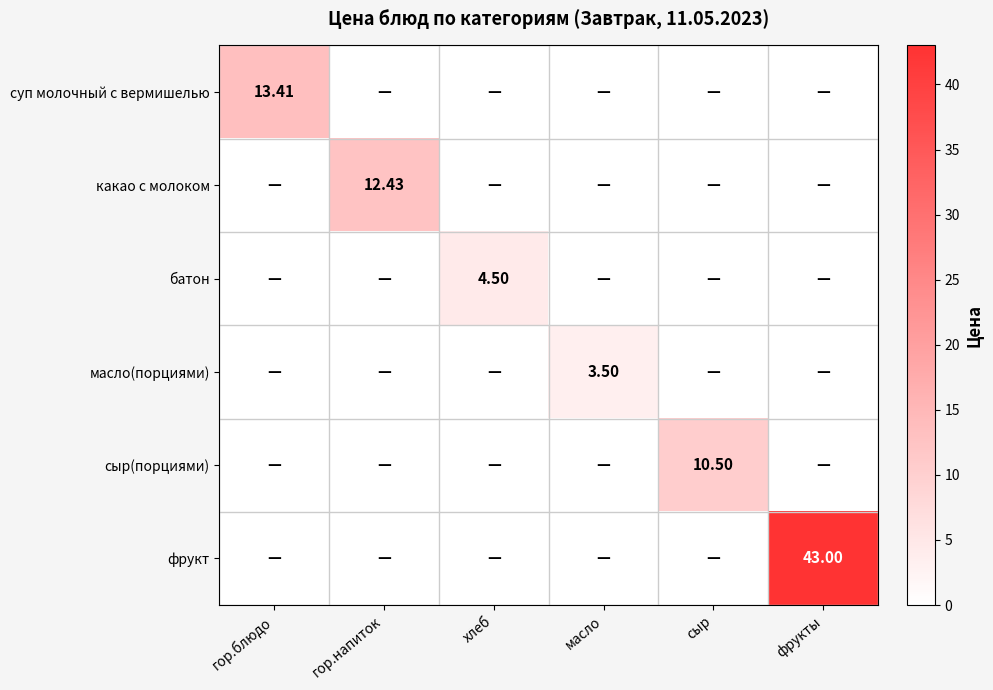

The value of фрукт at сыр is 0.0. True or false?

True